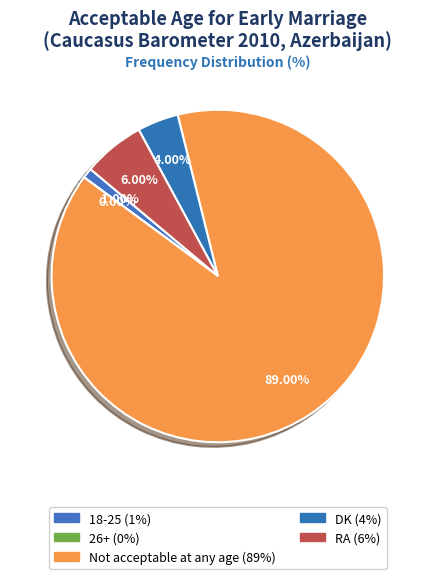

Which slice is the smallest?

26+